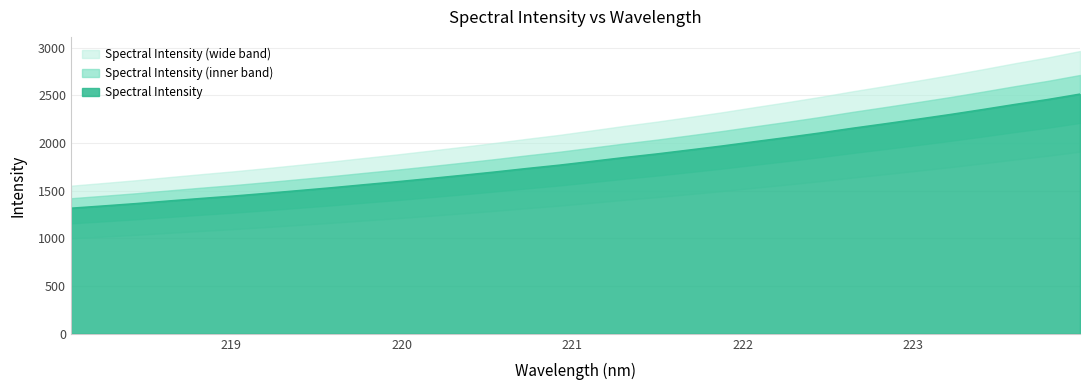

True or false: there are more than 0 points higher than both neighbors.

False